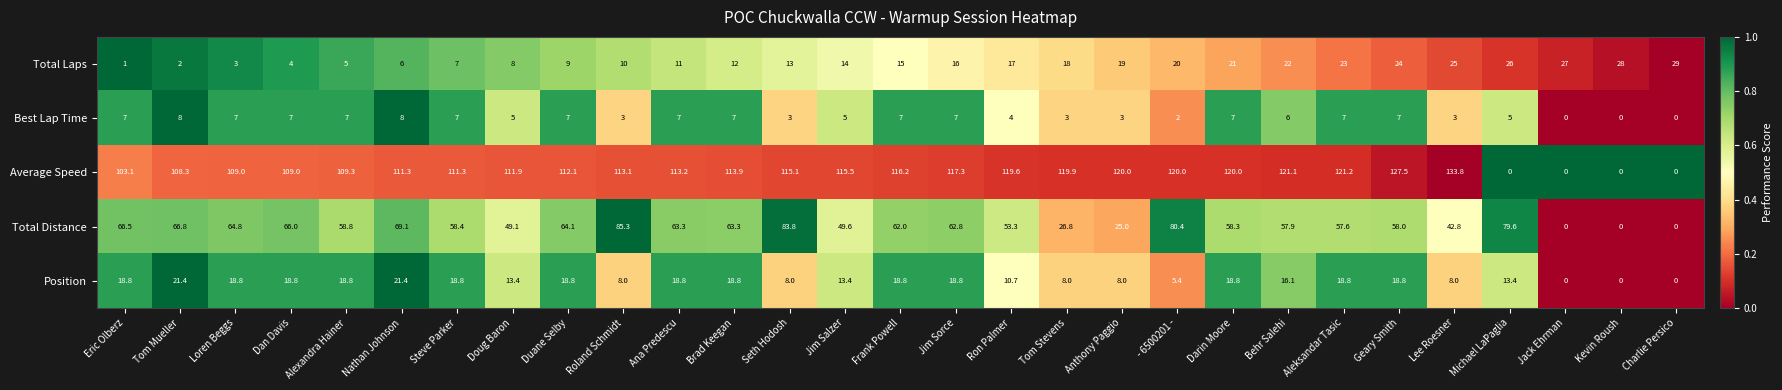

The value of Total Laps at Michael LaPaglia is 26.0. True or false?

True